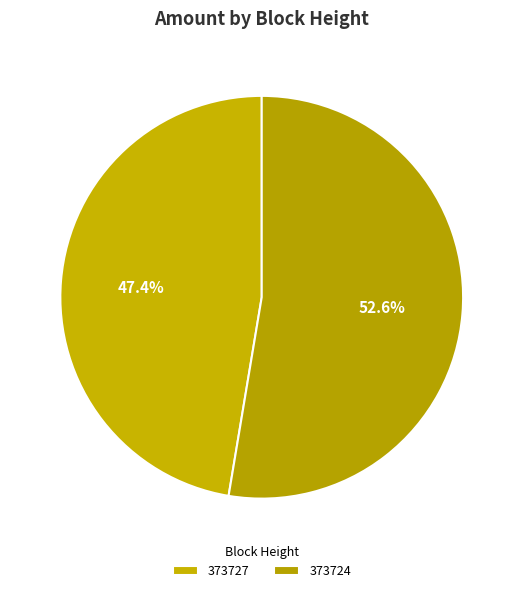

The 373727 slice represents 47% of the pie. True or false?

True